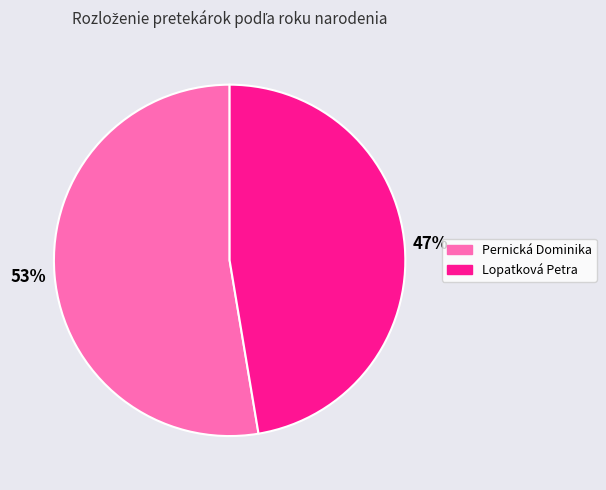

To the nearest percent, what percentage of the pie is Lopatková Petra?

47%